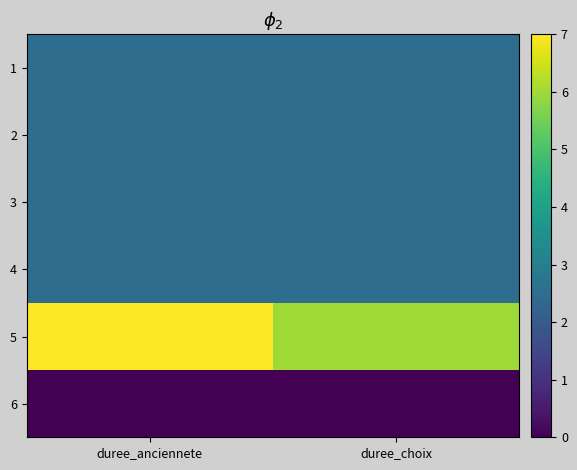

What is the difference between the highest and lowest values at duree_anciennete?

7.0